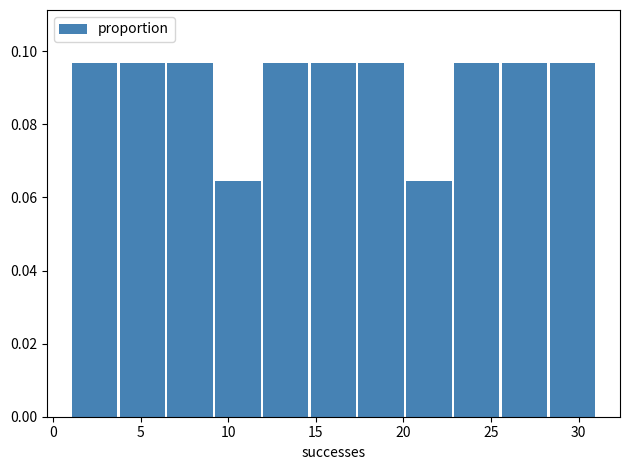

Reading left to right, list every bar in this chart as the range it spans on the x-axis followed by its height. Neither the bar edges nor the heights are printed on the chart, so give them approximately, as read against the axes.

1.0 to 3.5: 0.096
3.5 to 6.5: 0.096
6.5 to 9.0: 0.096
9.0 to 12.0: 0.064
12.0 to 14.5: 0.096
14.5 to 17.5: 0.096
17.5 to 20.0: 0.096
20.0 to 23.0: 0.064
23.0 to 25.5: 0.096
25.5 to 28.5: 0.096
28.5 to 31.0: 0.096